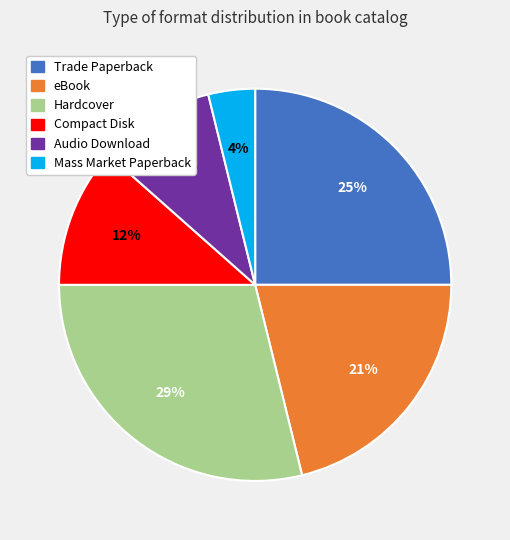

To the nearest percent, what portion does Trade Paperback represent?

25%